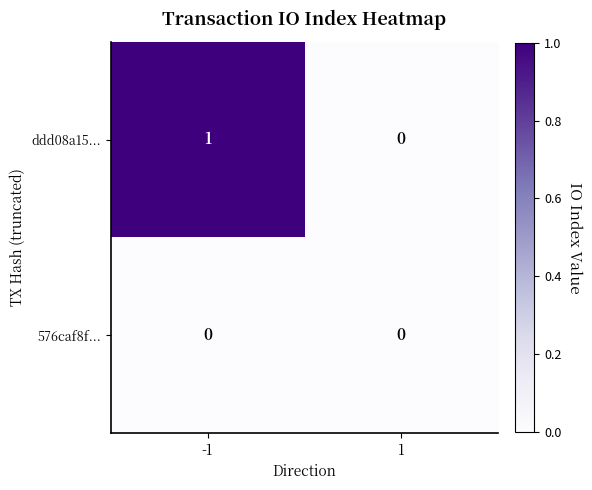

Reading left to right, what are all the values shown in this chart?

ddd08a15...: -1=1	1=0
576caf8f...: -1=0	1=0